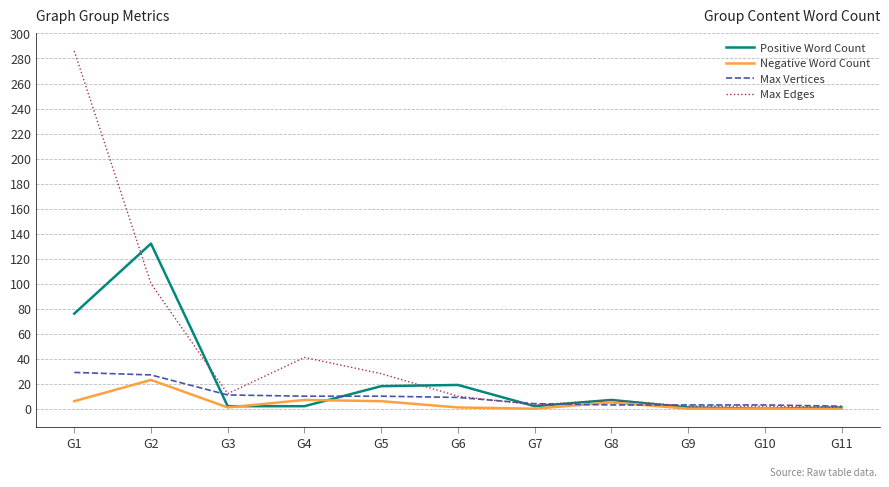

Where is Positive Word Count nearest to the value 66?

G1